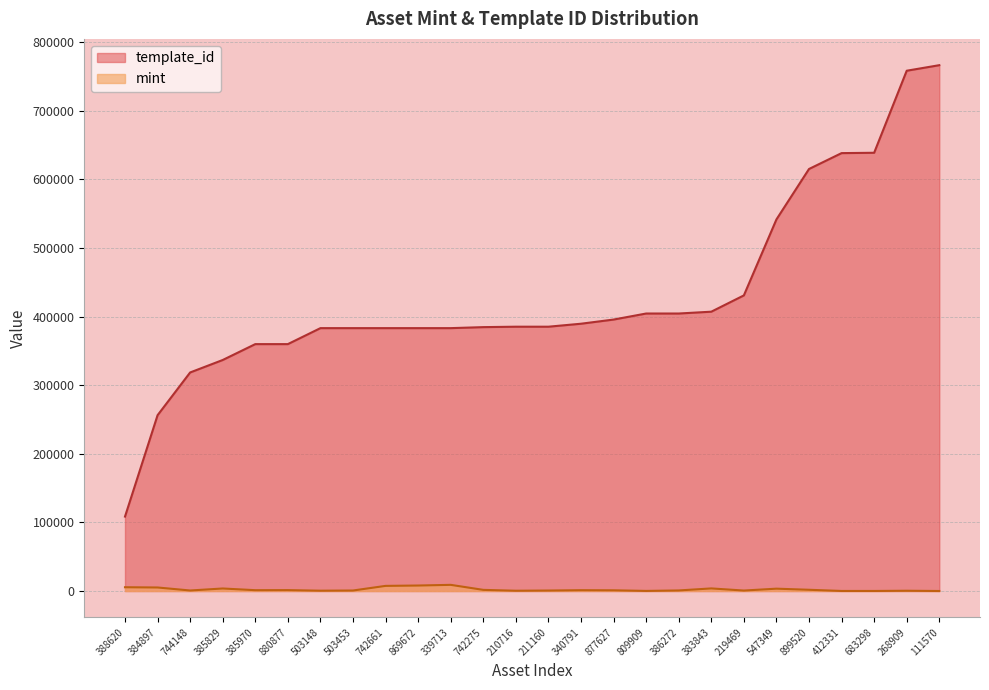

Rank the series at 388620 from lowest to highest value.

mint, template_id